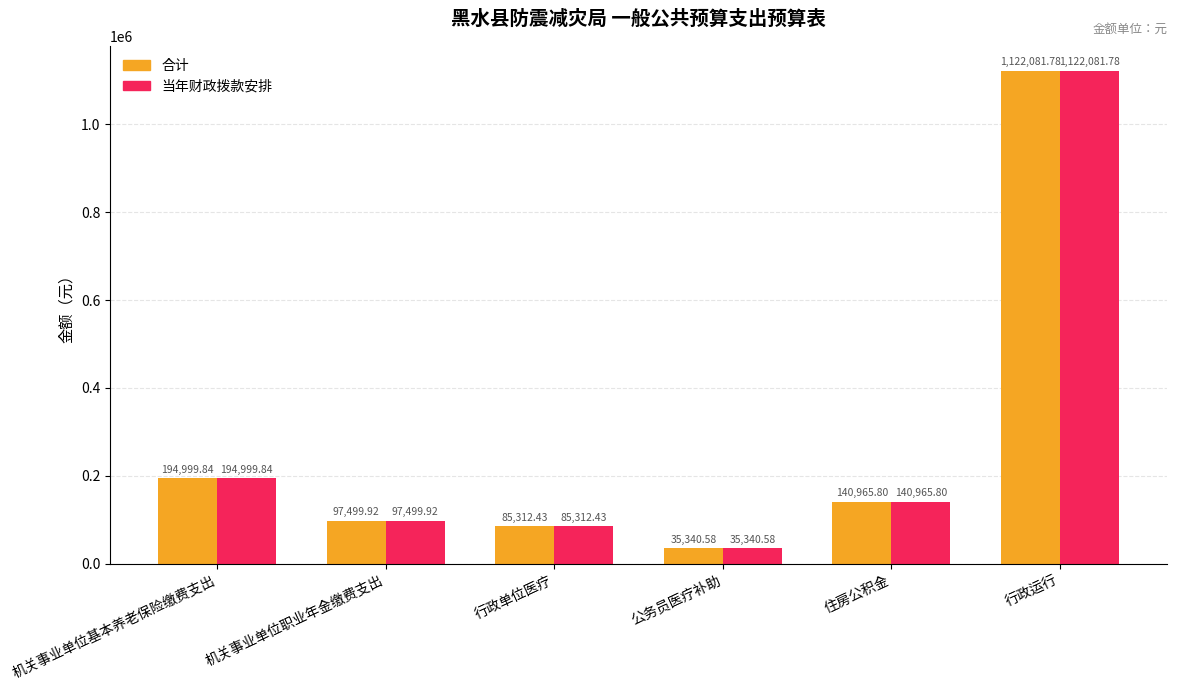

What position from the left is 机关事业单位职业年金缴费支出?

2